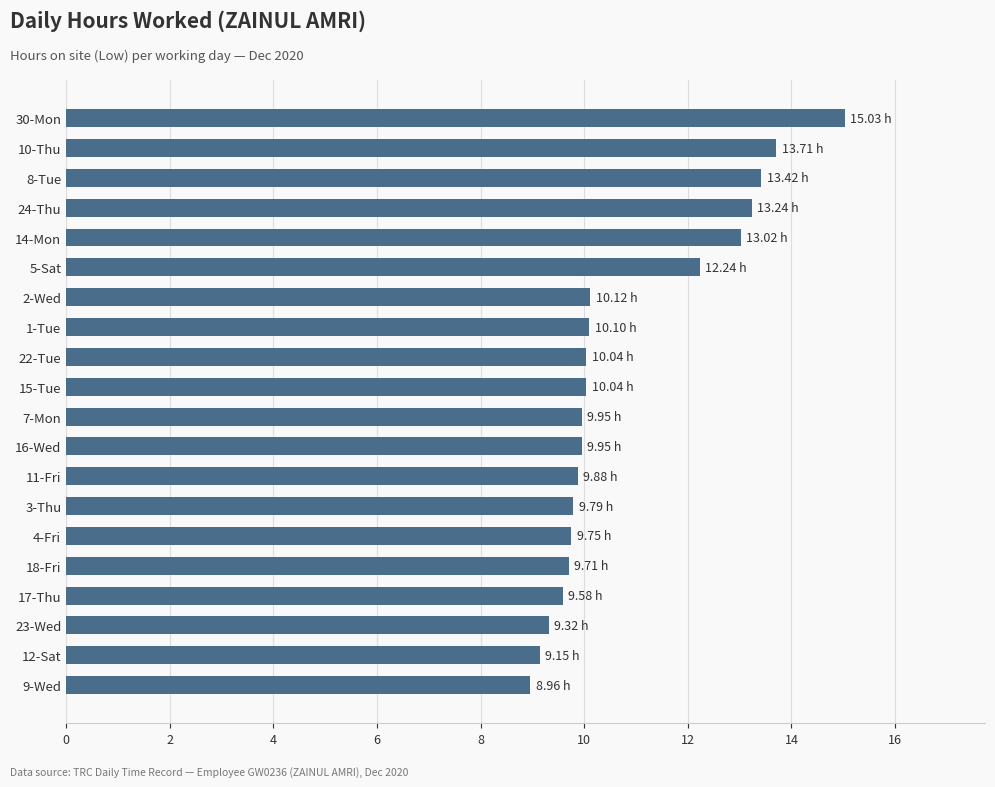

Approximately how many times larger is the value at 15-Tue compared to 5-Sat?

0.8